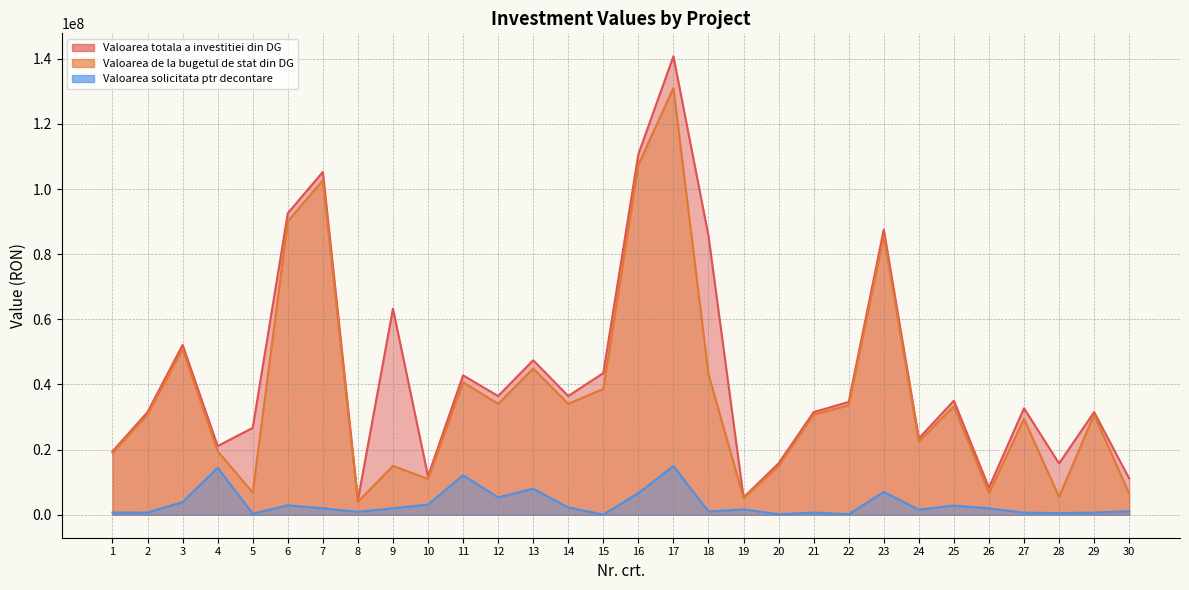

At which label does Valoarea totala a investitiei din DG first exceed 34651336?

3